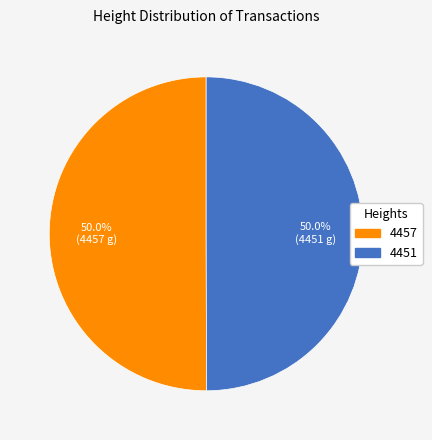

To the nearest percent, what percentage of the pie is 4457?

50%